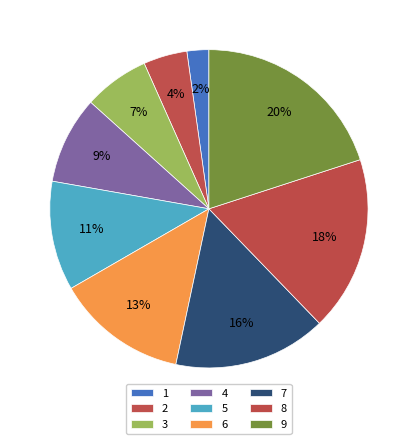

Between 2 and 8, which is larger?

8